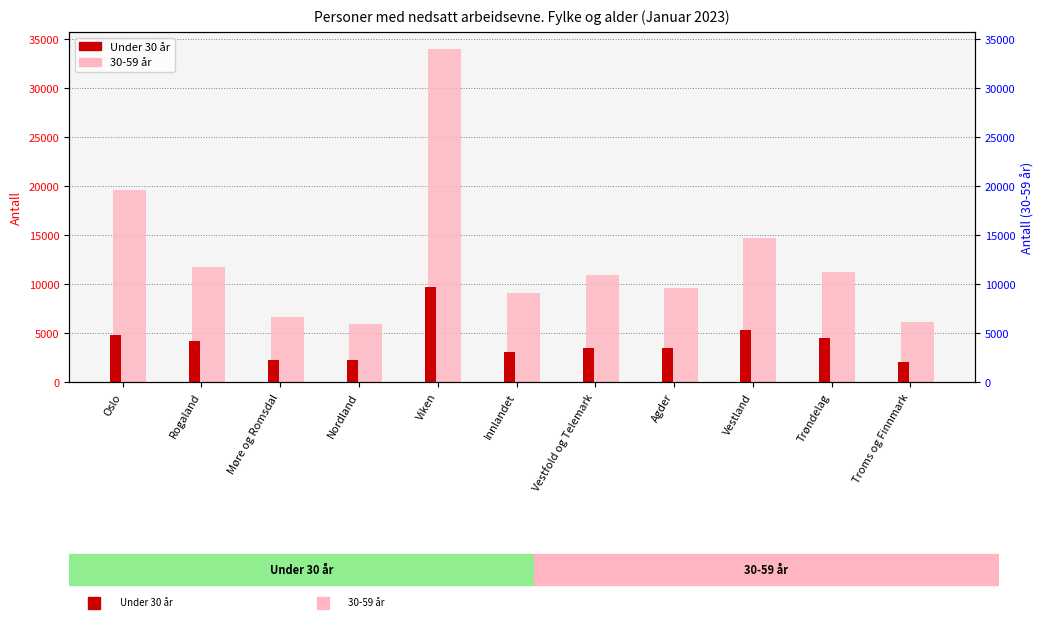

What is the difference between the maximum and minimum values in the Under 30 år series?

7615